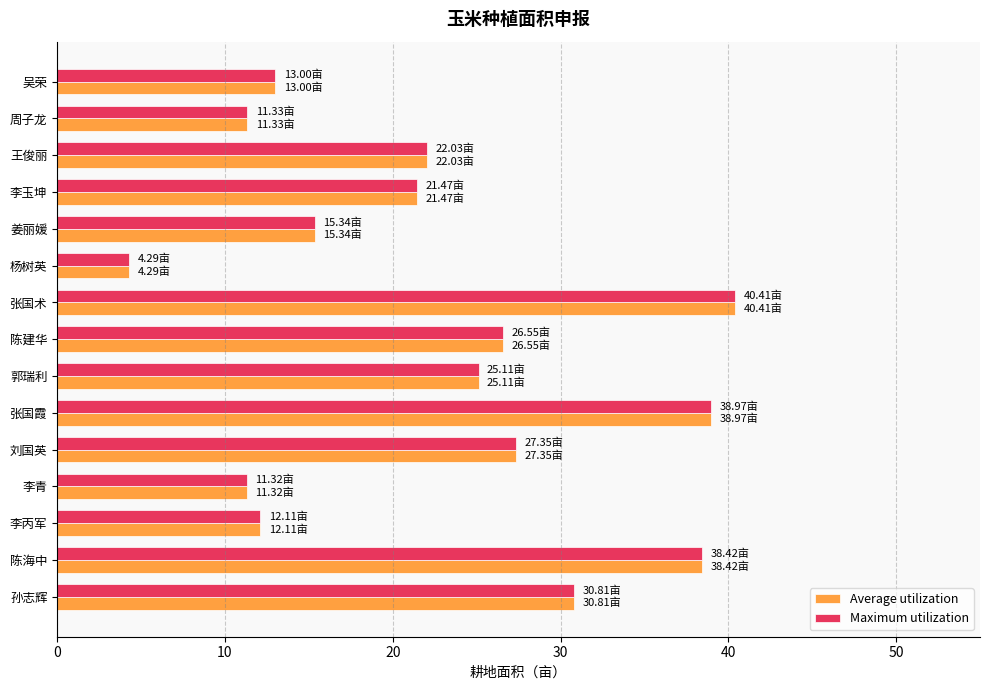

At which category does the chart reach its peak across all series?

张国术